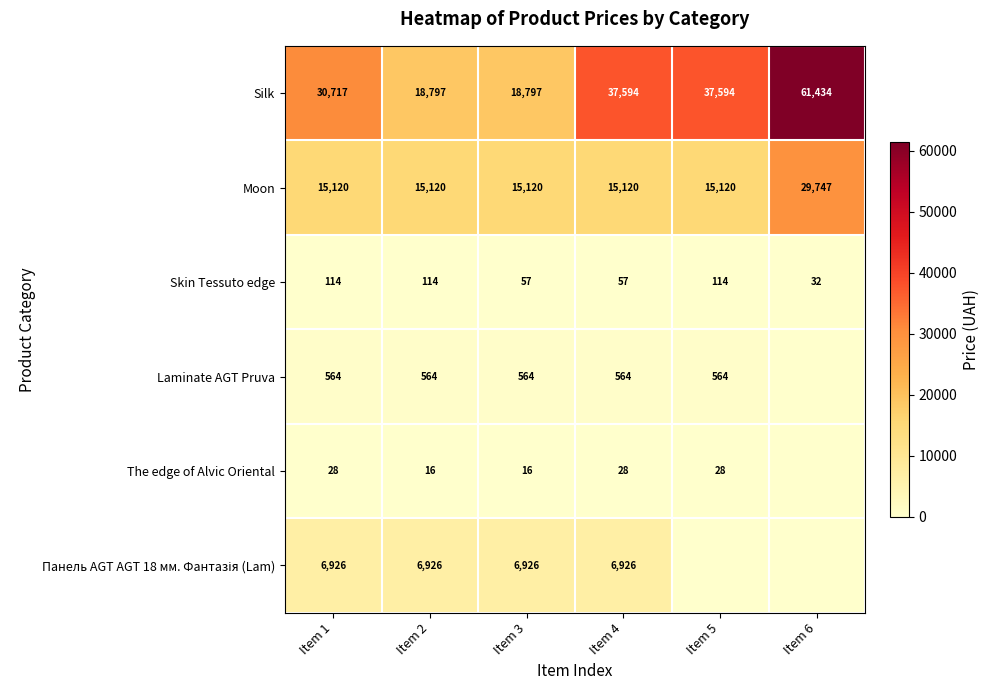

What is the sum of the Silk values at Item 6 and Item 1?

92151